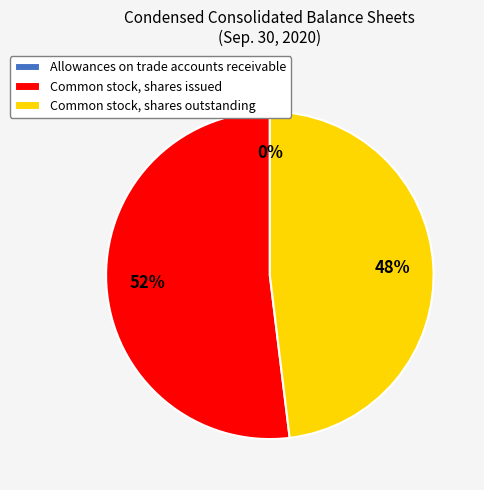

Does Common stock, shares outstanding account for over 50% of the chart?

No